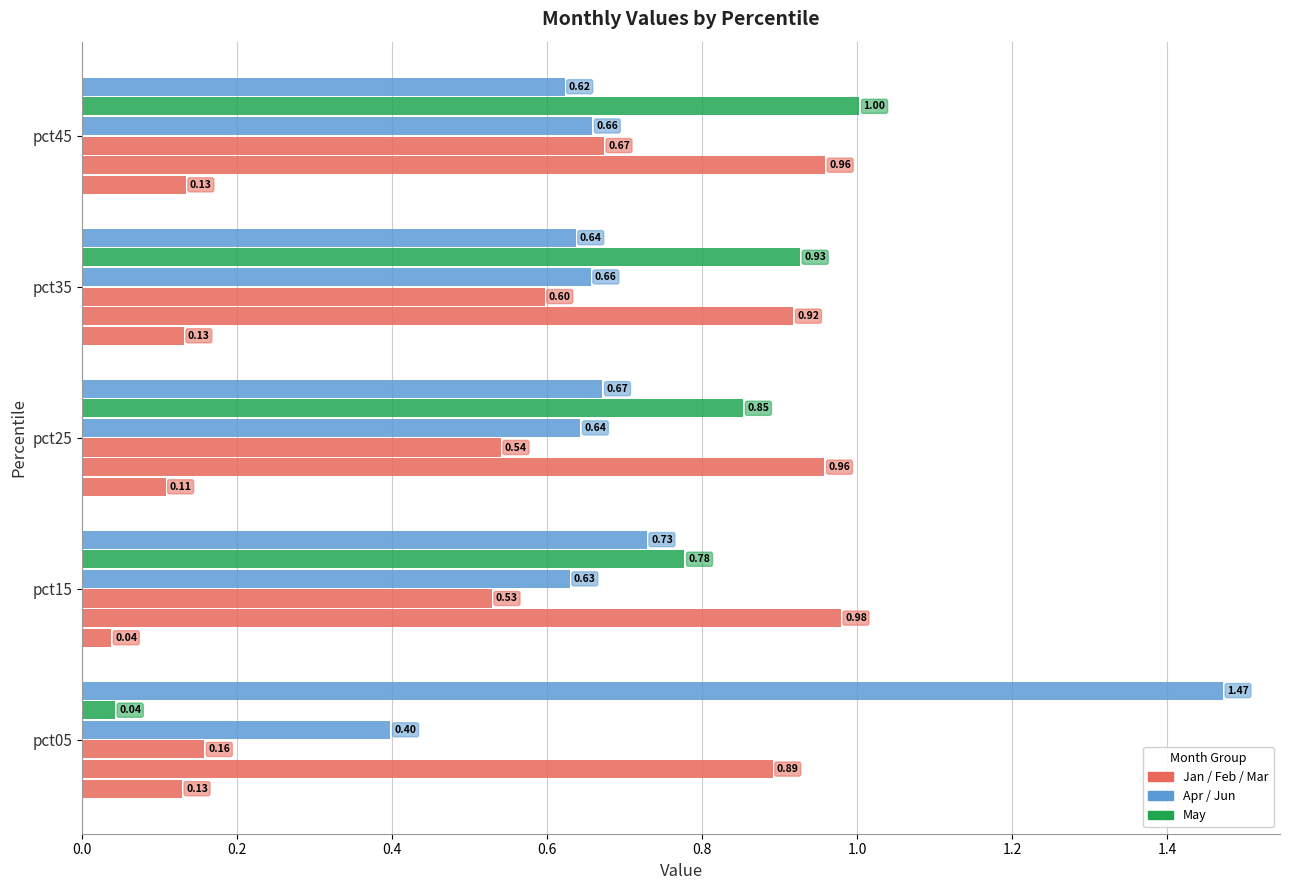

How many distinct data groups are displayed?

6